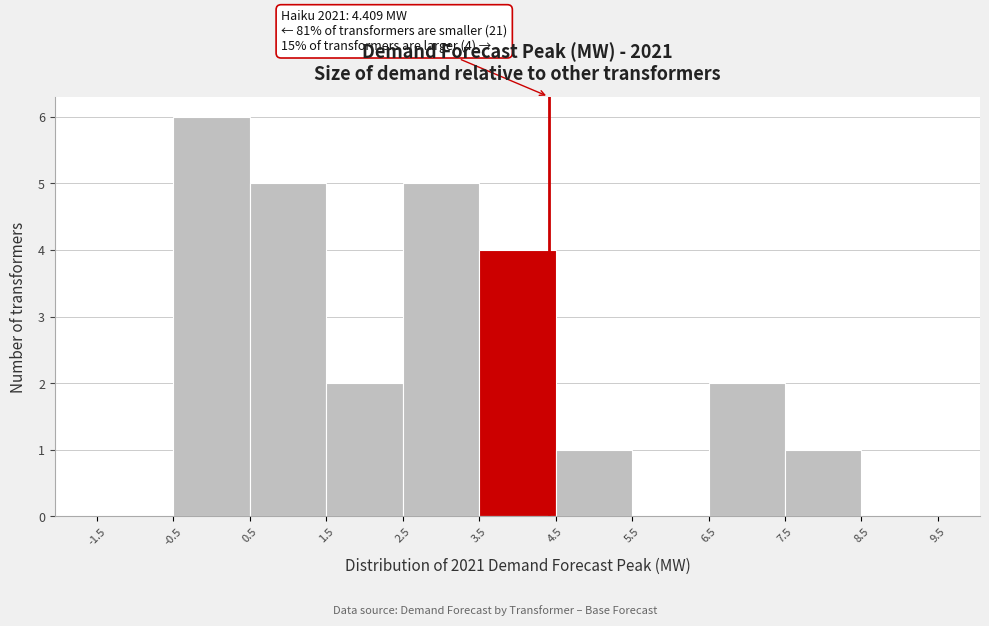

Over which range of the x-axis is the bar tallest?

-0.5 to 0.5